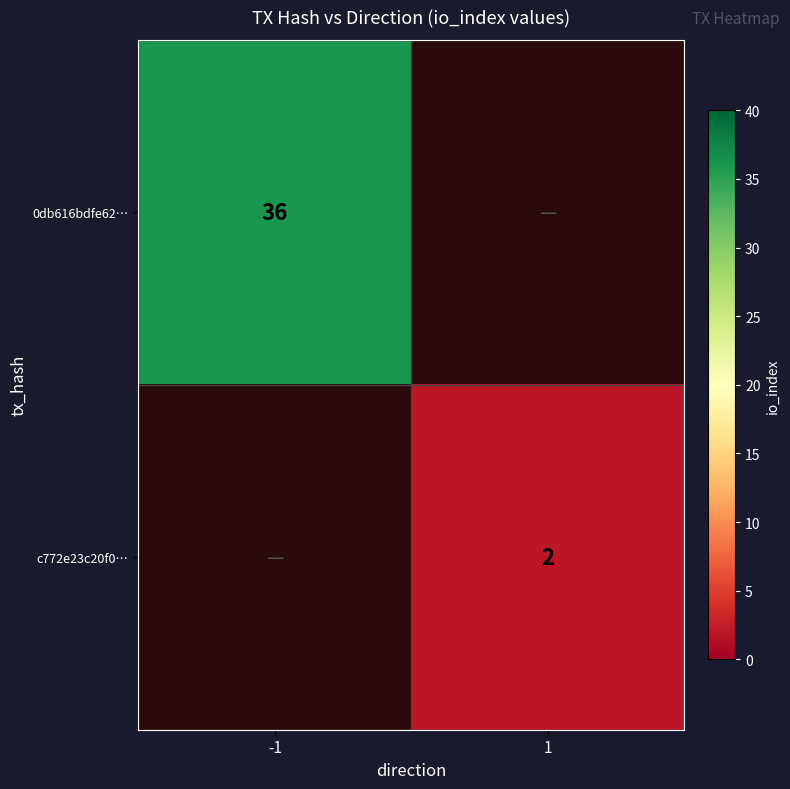

True or false: 0db616bdfe62… has a value of 36 at -1.

True